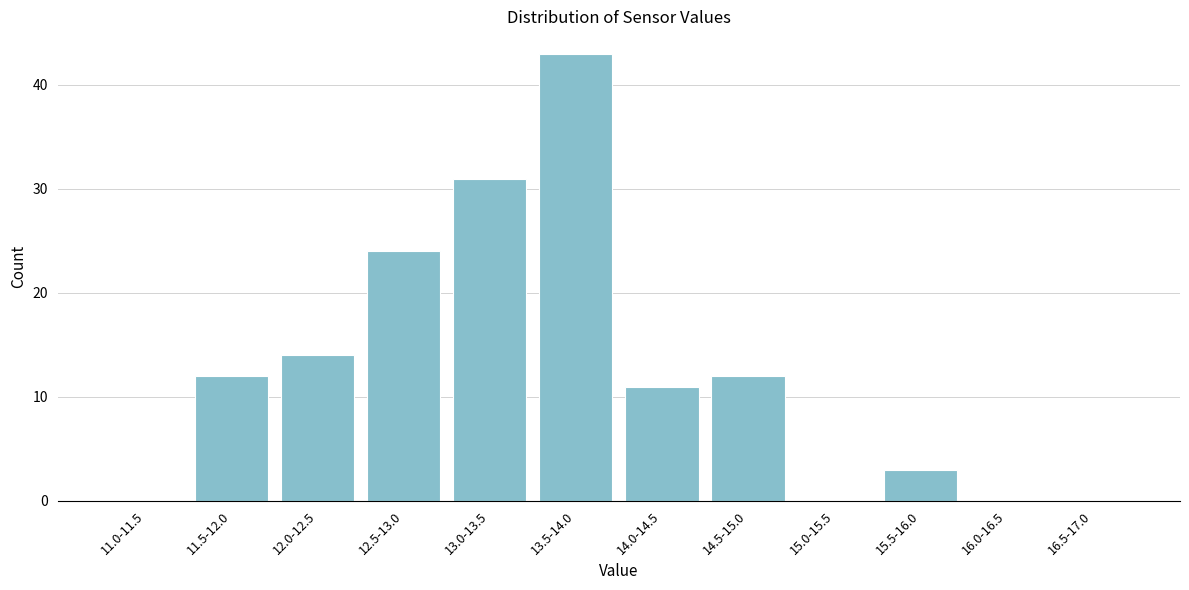

Reading right to left, what are all the values shown in this chart?

16.5-17.0=0	16.0-16.5=0	15.5-16.0=3	15.0-15.5=0	14.5-15.0=12	14.0-14.5=11	13.5-14.0=43	13.0-13.5=31	12.5-13.0=24	12.0-12.5=14	11.5-12.0=12	11.0-11.5=0